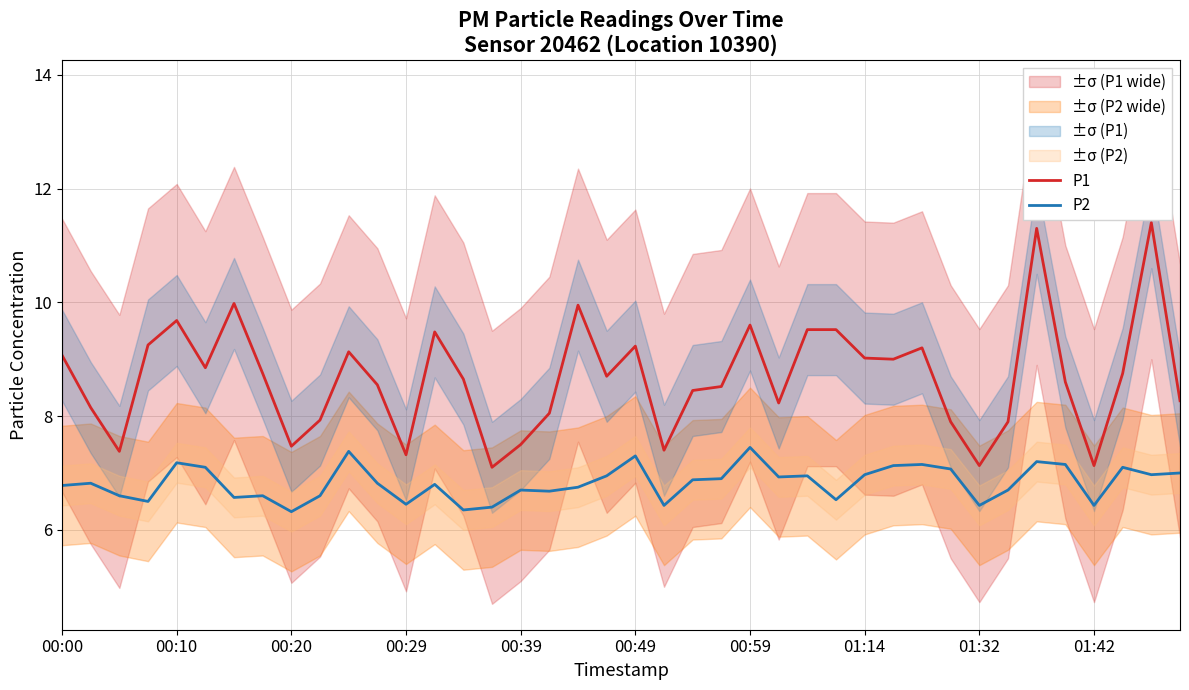

What is the maximum value for P2?

7.5